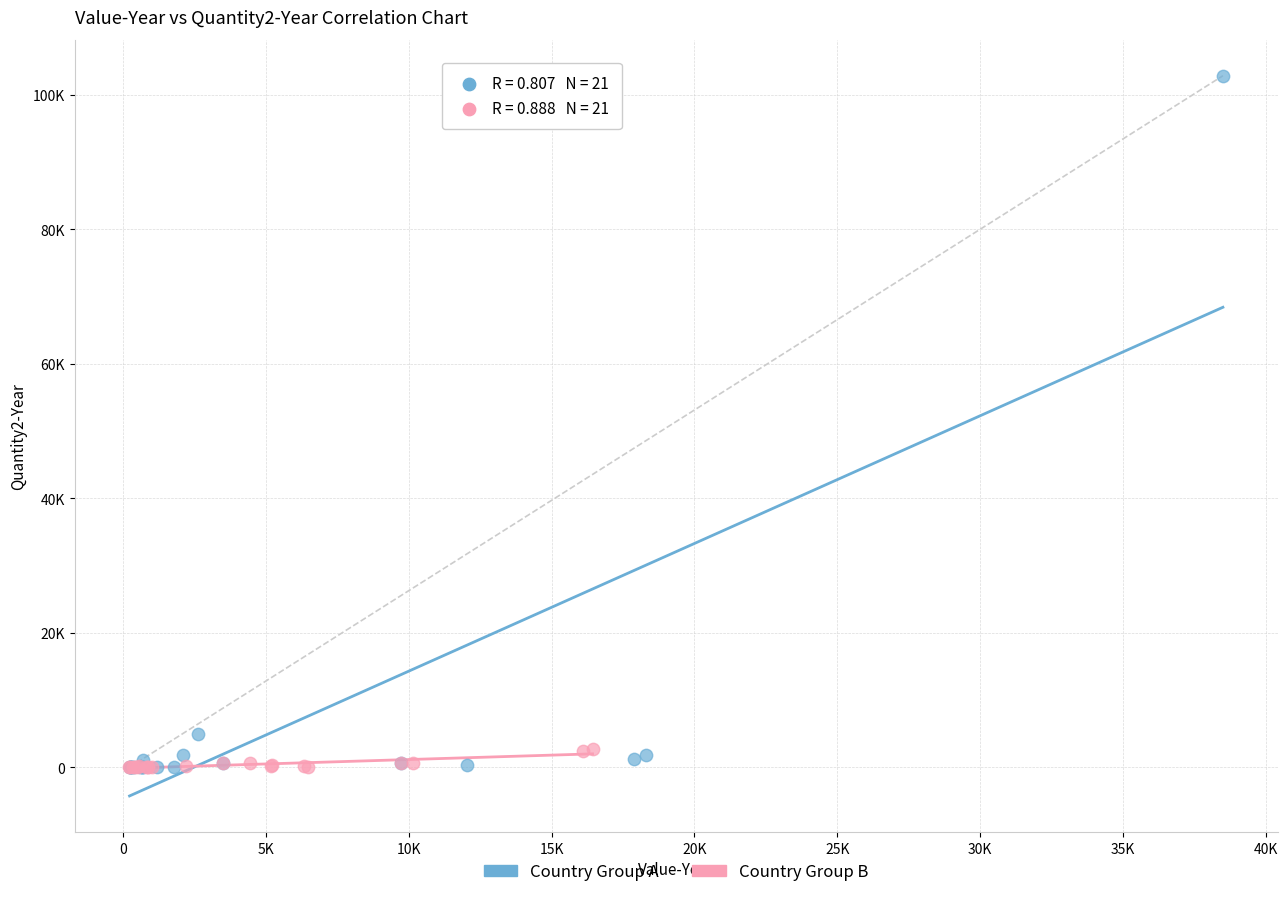

Which series has the largest Y range (max minus min)?

Country Group A